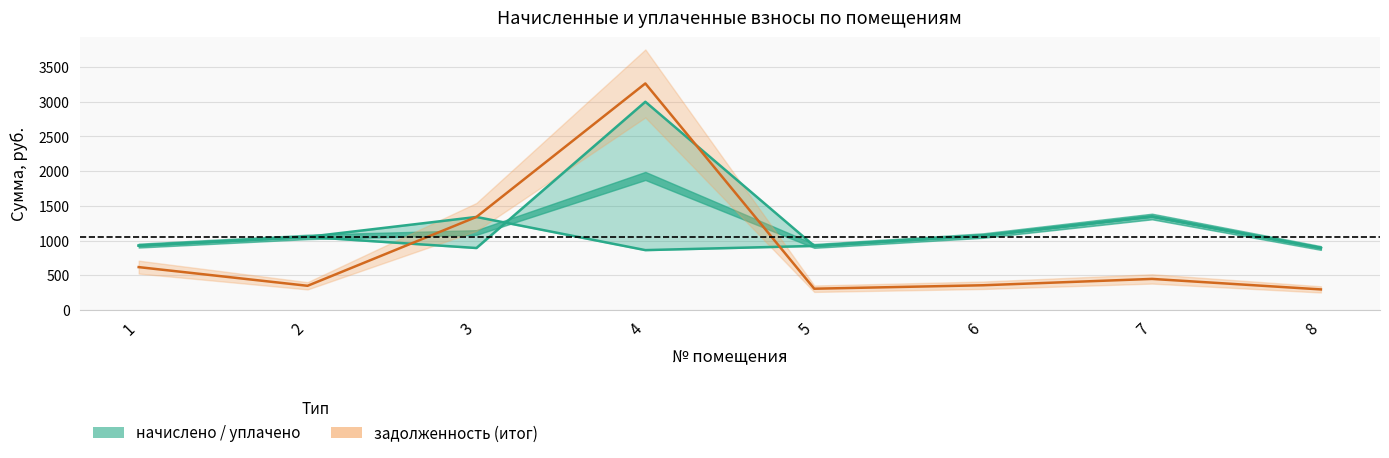

What is the value of the уплачено point at the 4th from the left?

3000.0